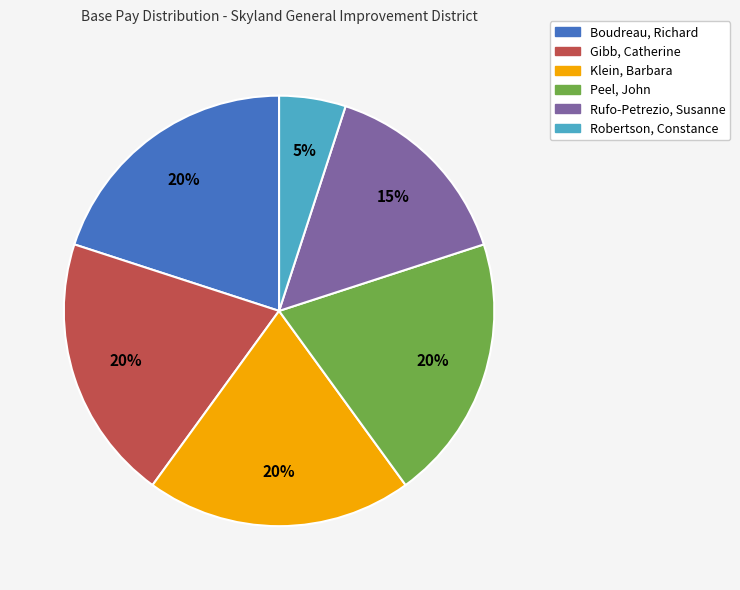

Count the number of slices in the pie.

6